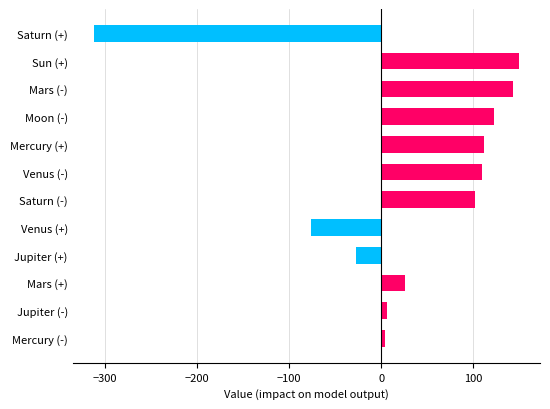

The value at Sun (+) is 234.0. True or false?

False